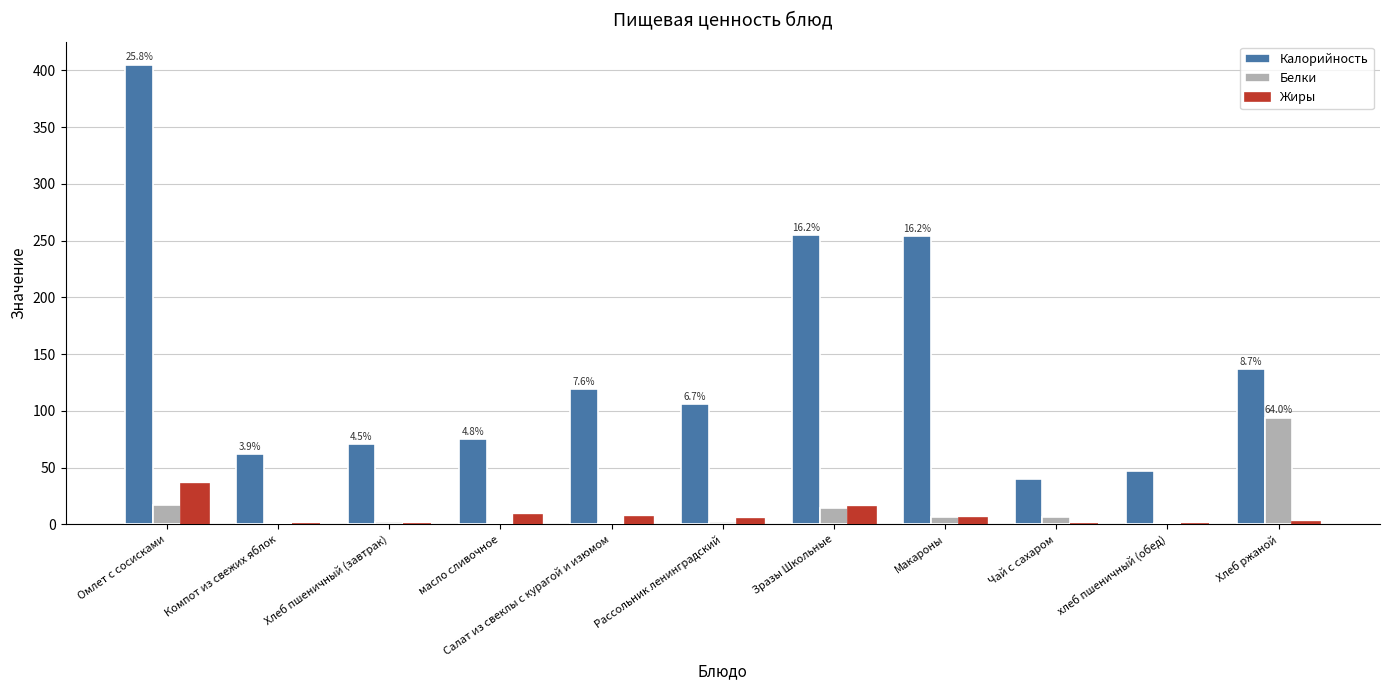

Is the value of Калорийность at хлеб пшеничный (обед) greater than the value of Белки at Компот из свежих яблок?

Yes